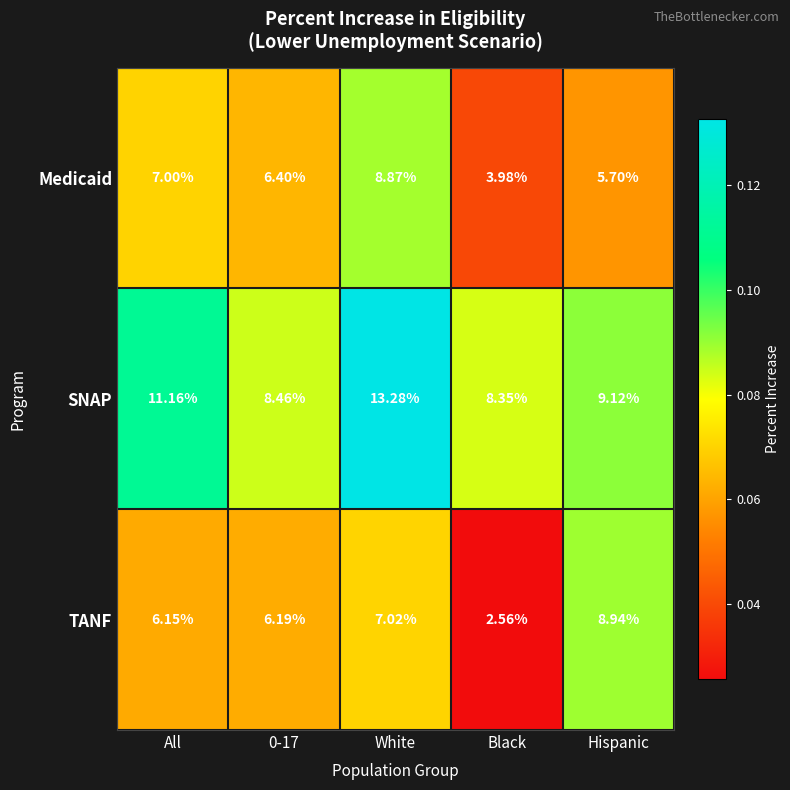

List the series in order of their peak value, lowest first.

Medicaid, TANF, SNAP